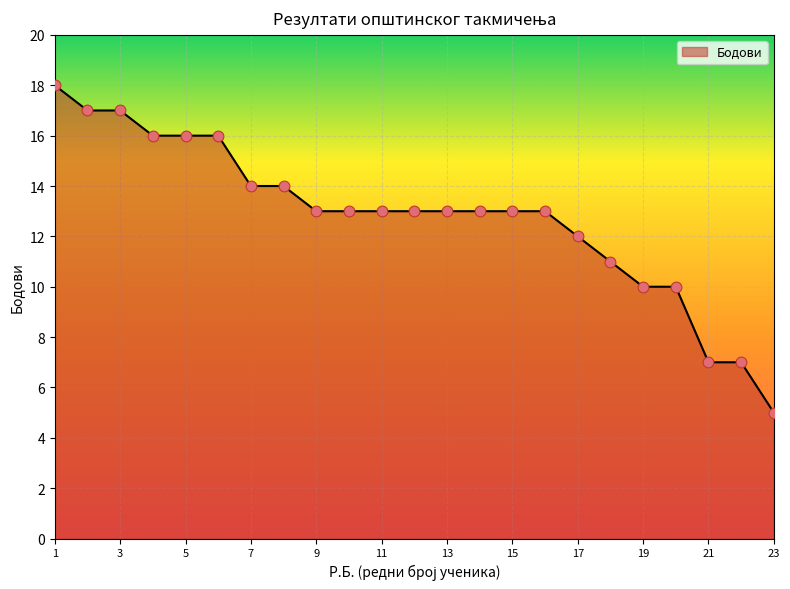

What is the minimum value shown in the chart?

5